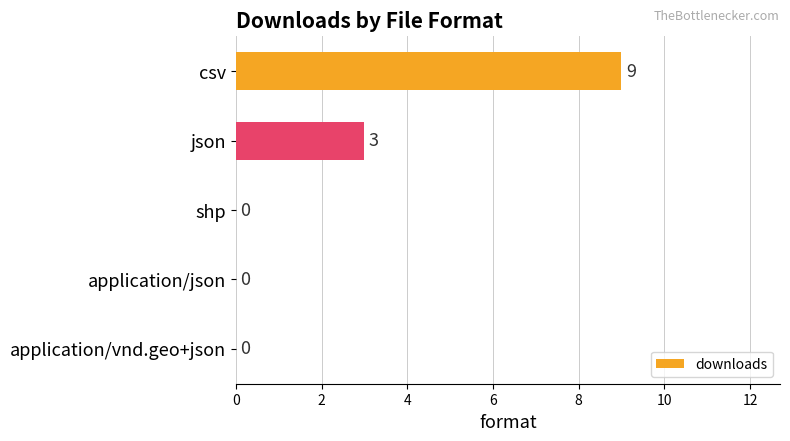

Count the values in the range 0 to 3.

4